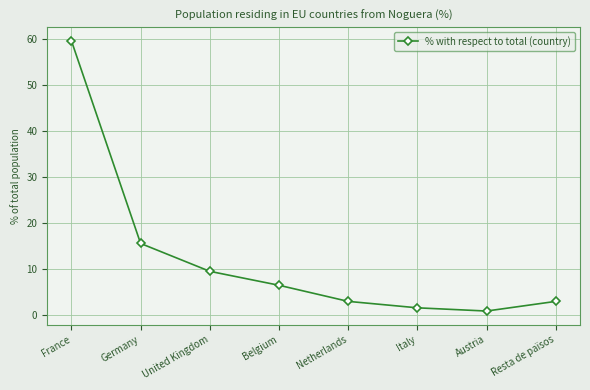

What is the change in value from France to Netherlands?

-56.6